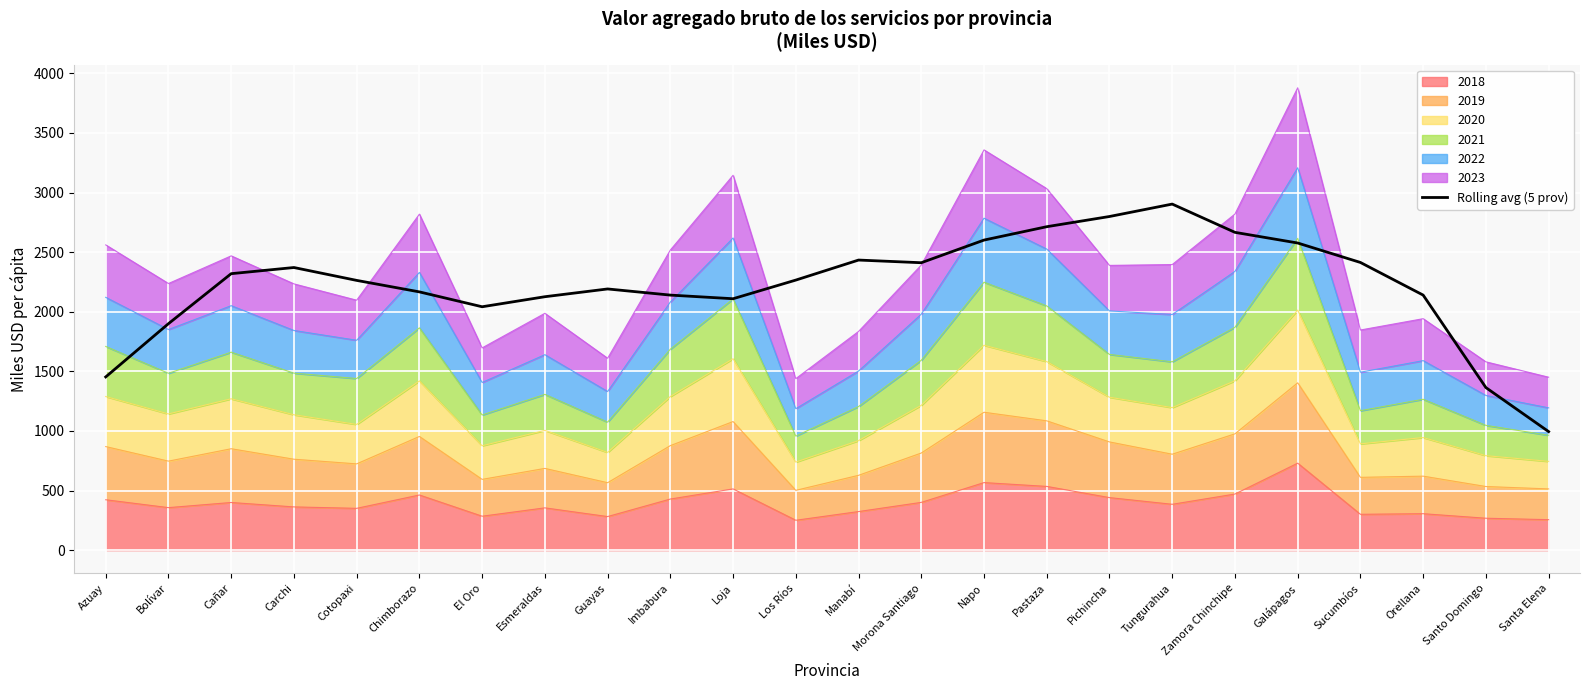

At which category does the data reach its first local valley?

El Oro